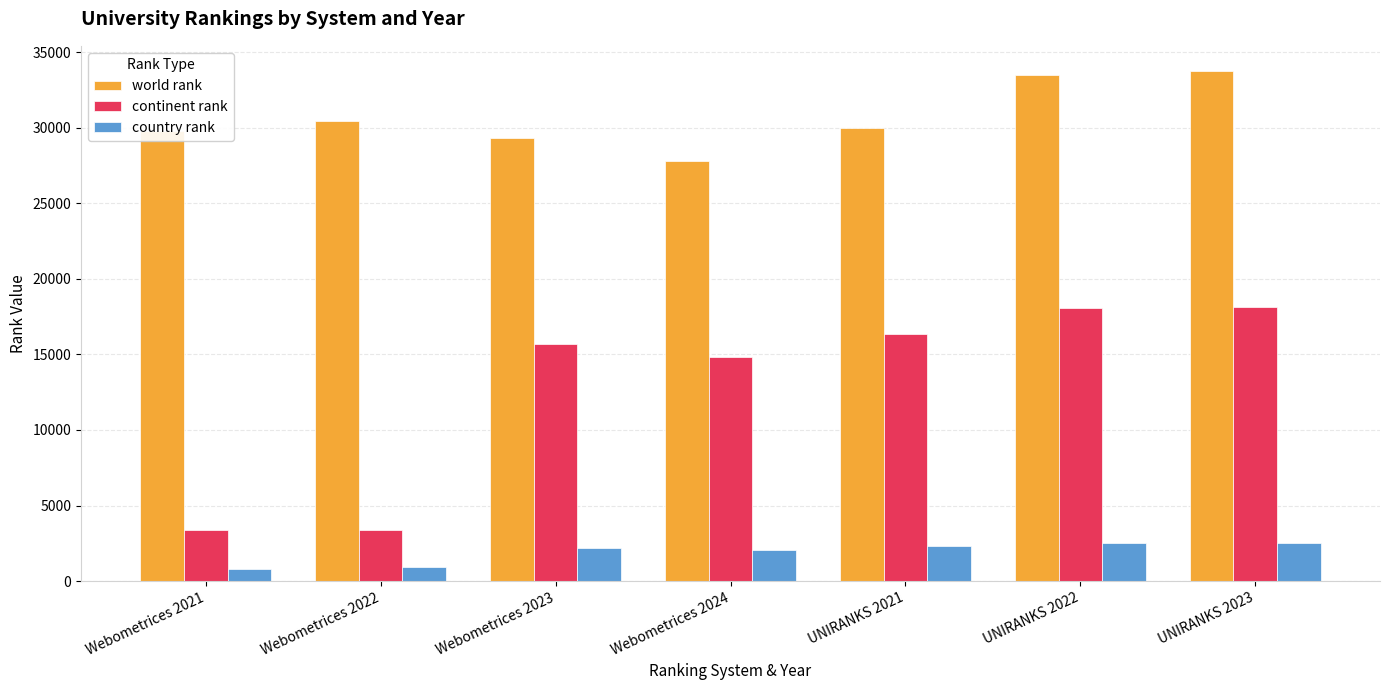

What are all the series names shown in the legend?

world rank, continent rank, country rank